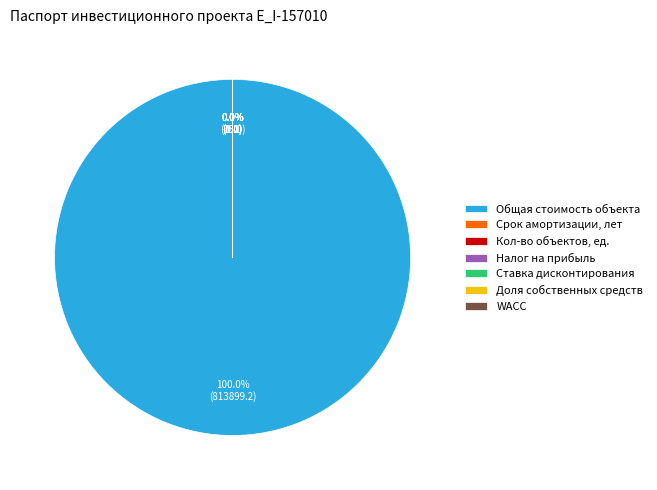

Which slice is the largest?

Общая стоимость объекта